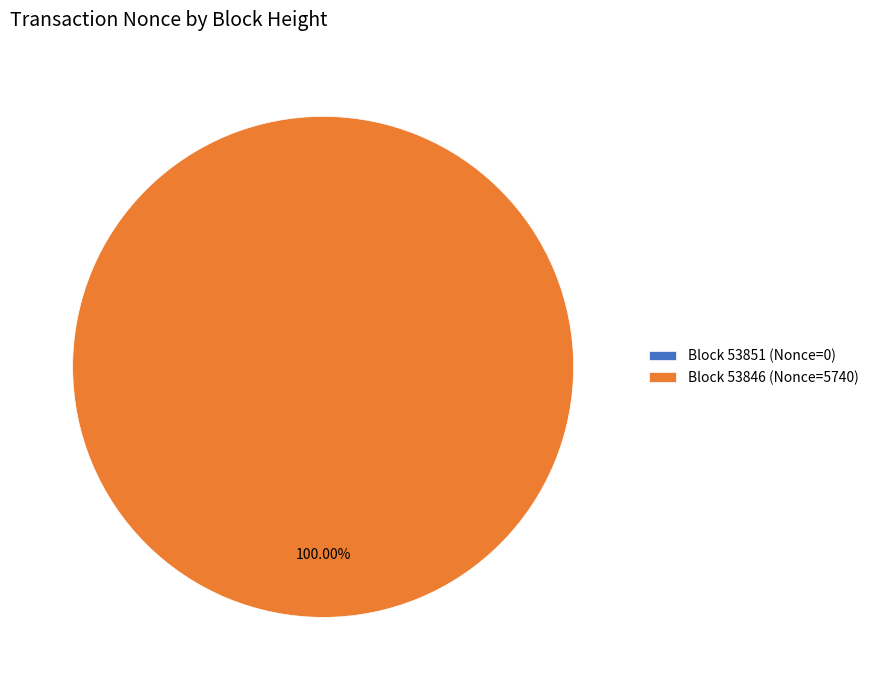

What is the largest slice in the pie chart?

53846